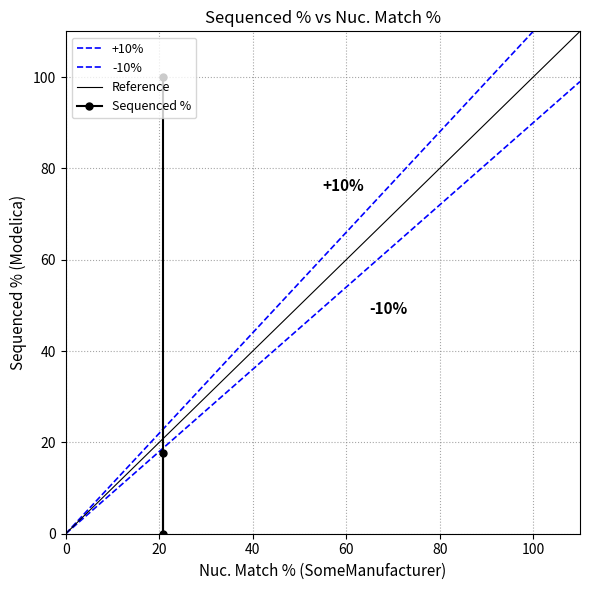

What is the sum of the values at 20.9 and 20.9?

117.6